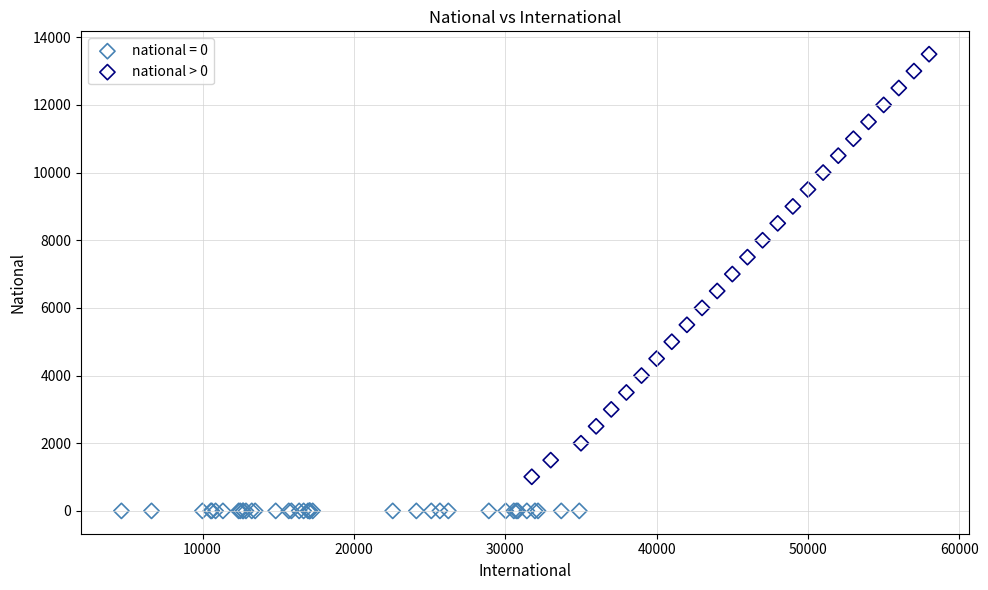

Which series reaches the minimum Y coordinate?

national = 0